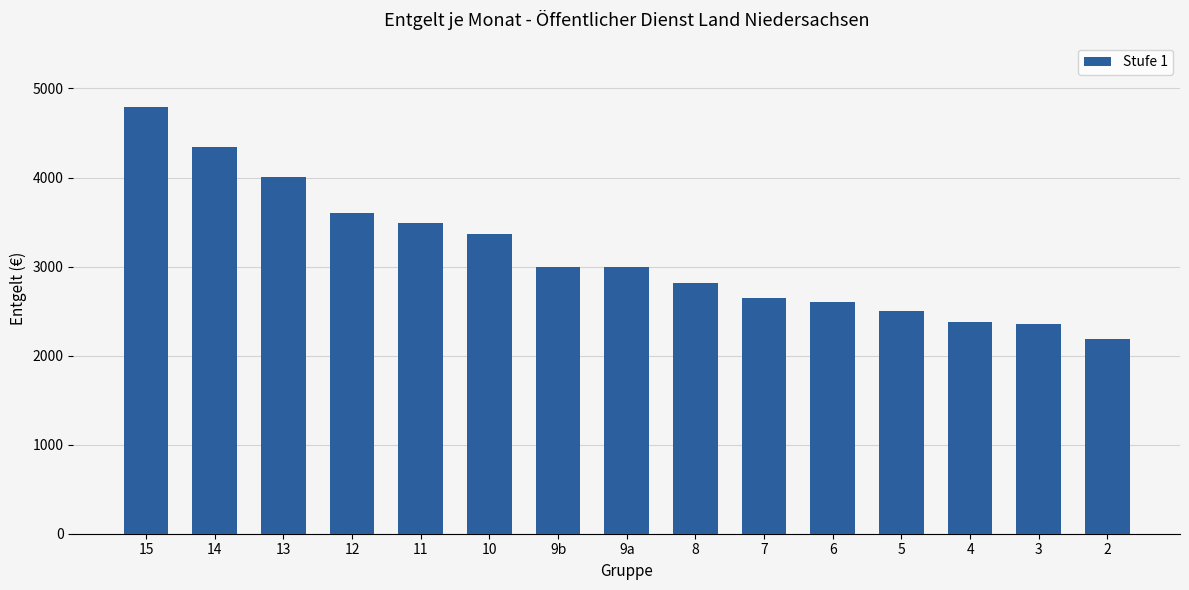

Between 5 and 10, which is larger?

10